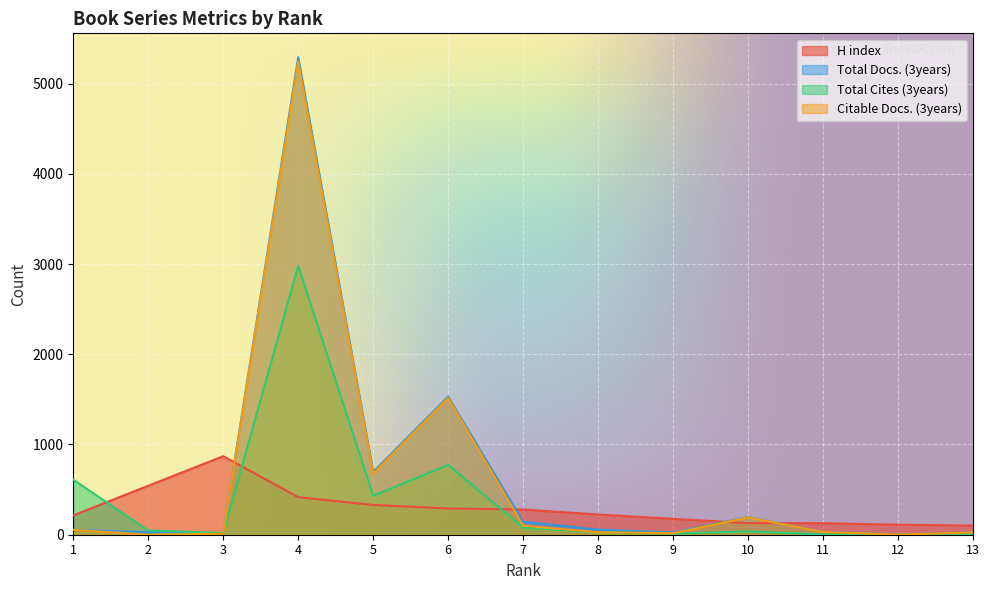

Between 12 and 8, which is larger?

8